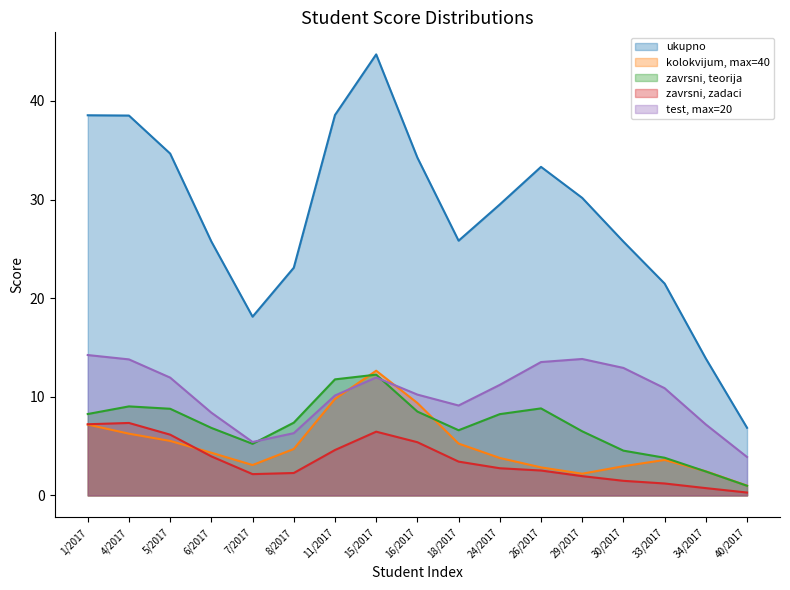

Rank the series at 4/2017 from highest to lowest value.

ukupno, test, max=20, zavrsni, teorija, zavrsni, zadaci, kolokvijum, max=40